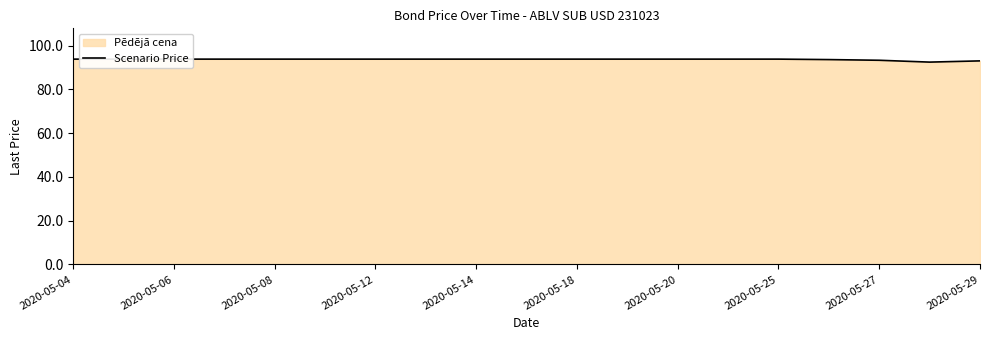

What is the difference between the second highest and minimum values?

1.4